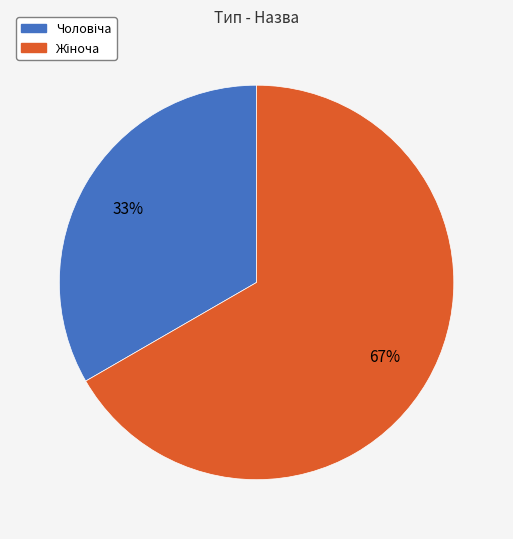

To the nearest percent, what is the average slice percentage?

50%